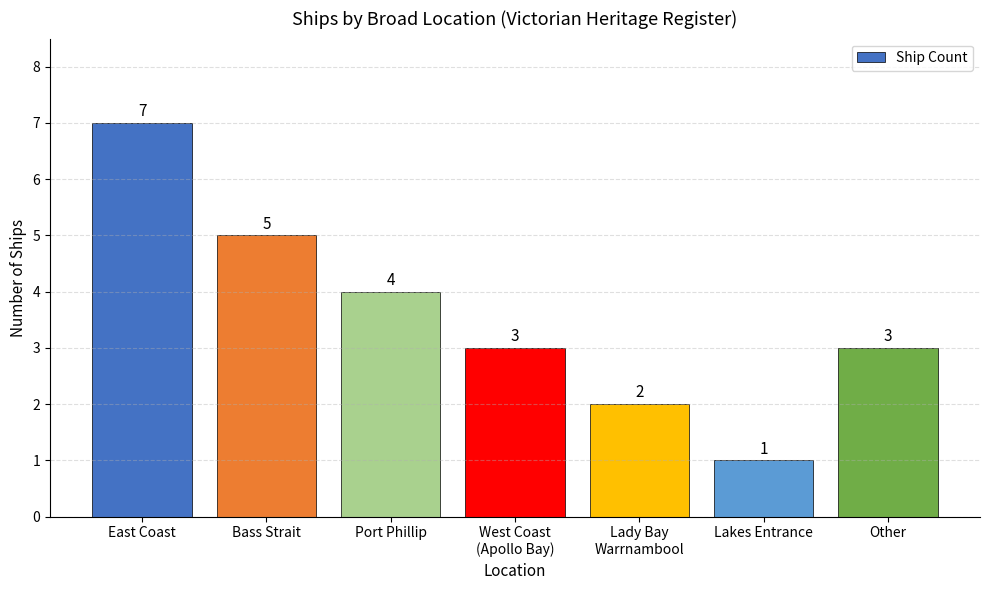

What is the label of the 7th bar from the left?

Other